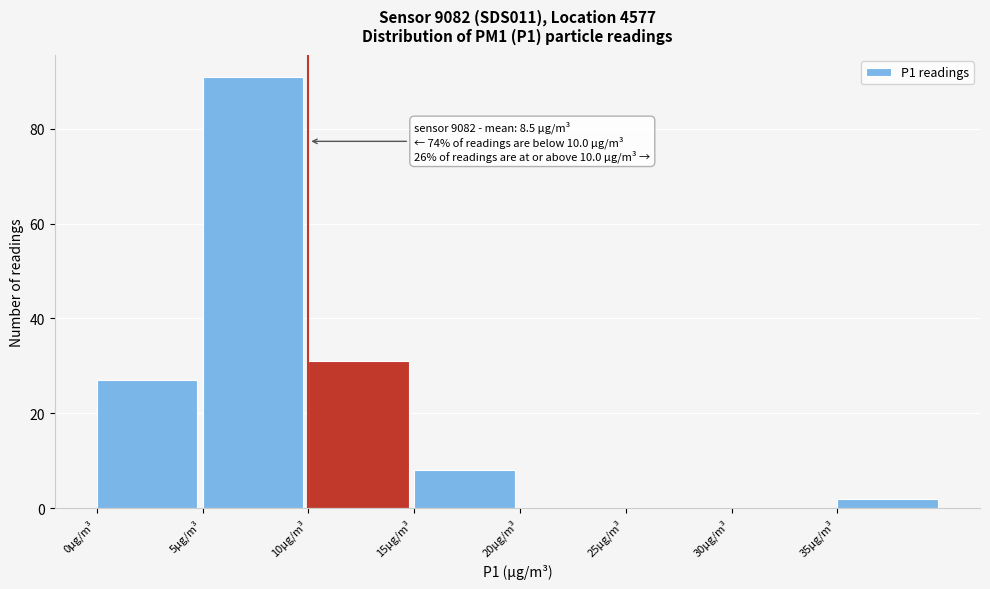

Which range on the x-axis has the tallest bar?

5 to 10